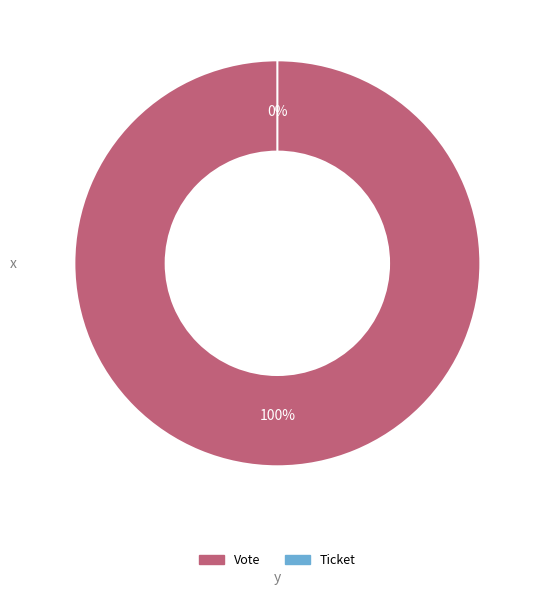

Is there any slice that represents more than half of the pie?

Yes